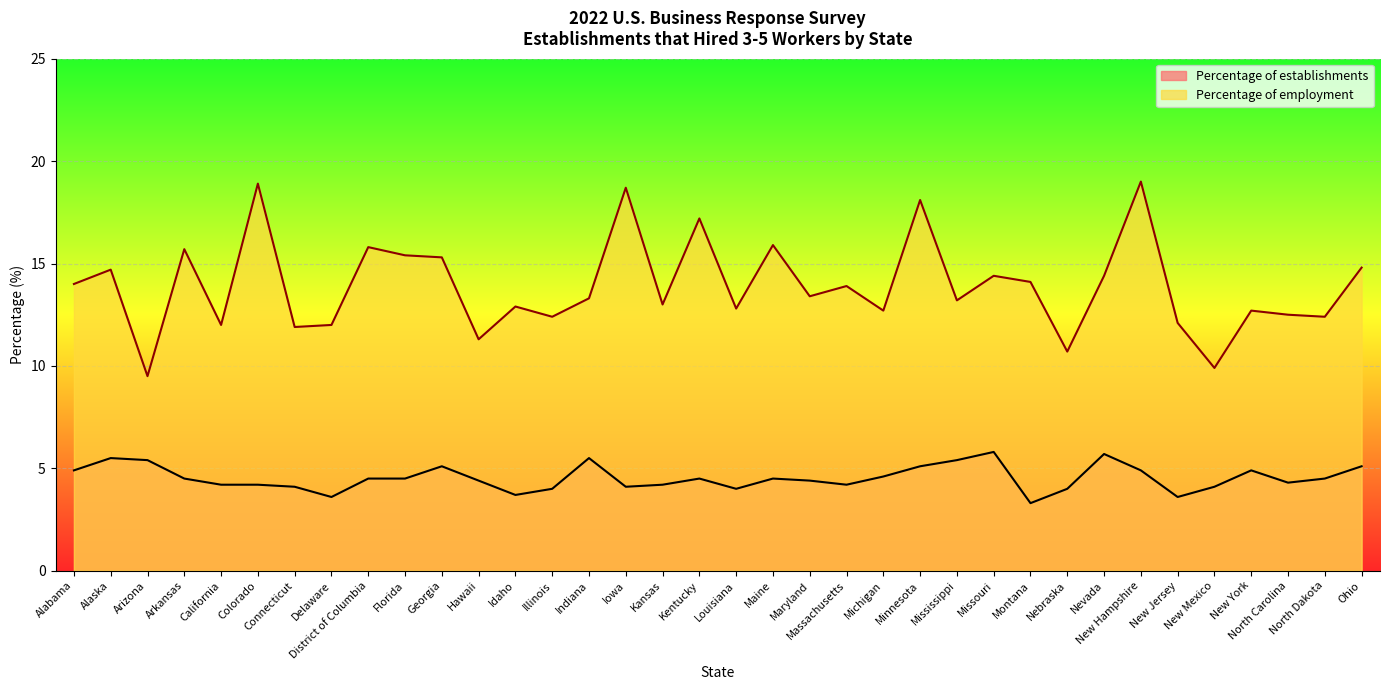

Where is Percentage of employment nearest to the value 14?

Alabama